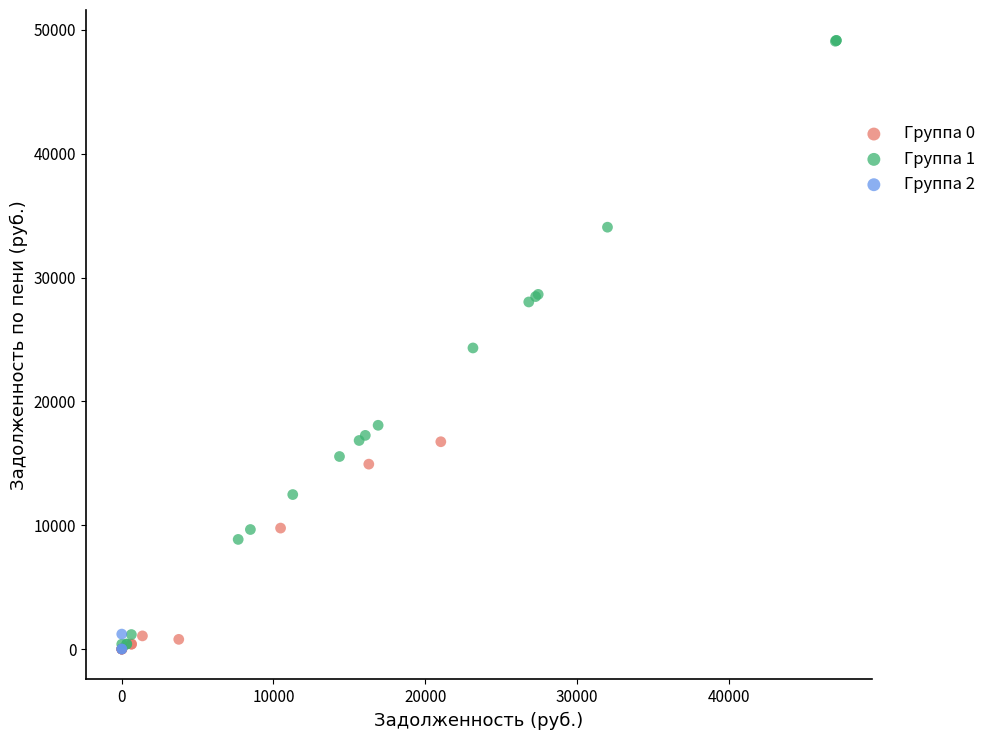

Which series contains the highest Y value?

Группа 1